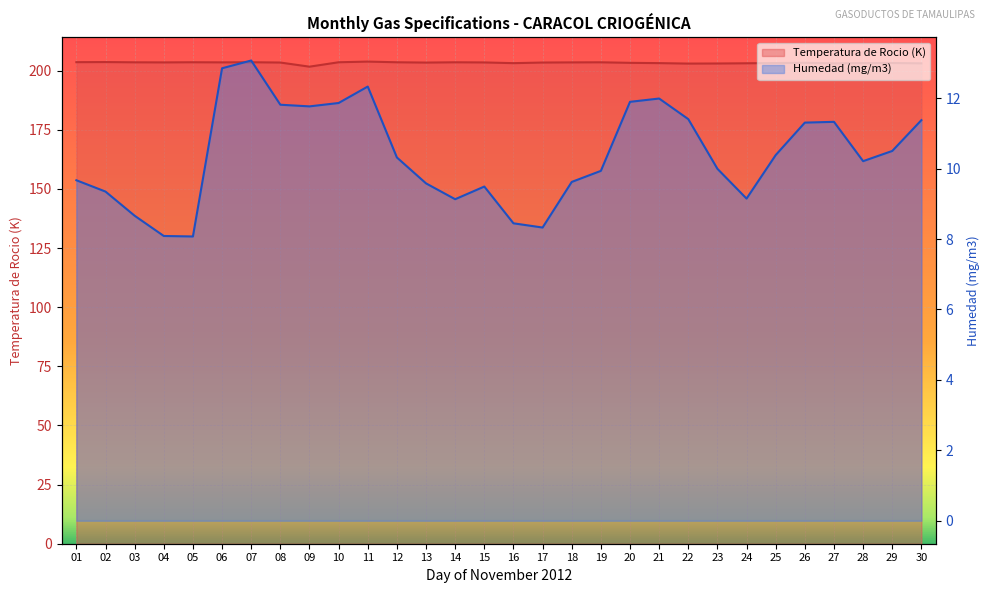

Reading right to left, extract all data points from this chart.

Temperatura de Rocio (K): 30=203.1	29=203.2	28=203.2	27=203.1	26=203.3	25=203.2	24=203.1	23=203.0	22=203.0	21=203.2	20=203.3	19=203.5	18=203.5	17=203.4	16=203.2	15=203.5	14=203.5	13=203.4	12=203.5	11=203.8	10=203.5	09=201.7	08=203.4	07=203.5	06=203.5	05=203.5	04=203.5	03=203.5	02=203.6	01=203.6
Humedad (mg/m3): 30=11.4	29=10.5	28=10.2	27=11.3	26=11.3	25=10.4	24=9.1	23=10.0	22=11.4	21=12.0	20=11.9	19=9.9	18=9.6	17=8.3	16=8.4	15=9.5	14=9.1	13=9.6	12=10.3	11=12.3	10=11.9	09=11.8	08=11.8	07=13.1	06=12.8	05=8.1	04=8.1	03=8.7	02=9.3	01=9.7